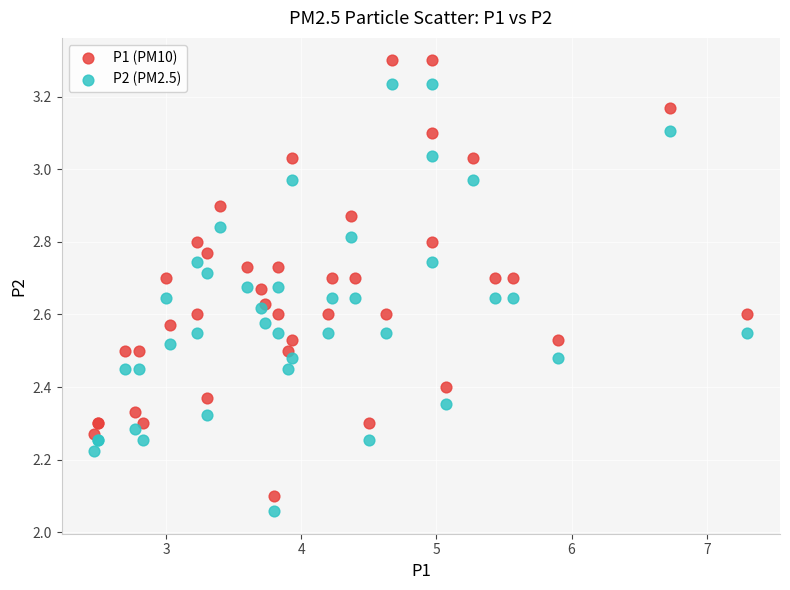

Which series contains the highest Y value?

P1 (PM10)